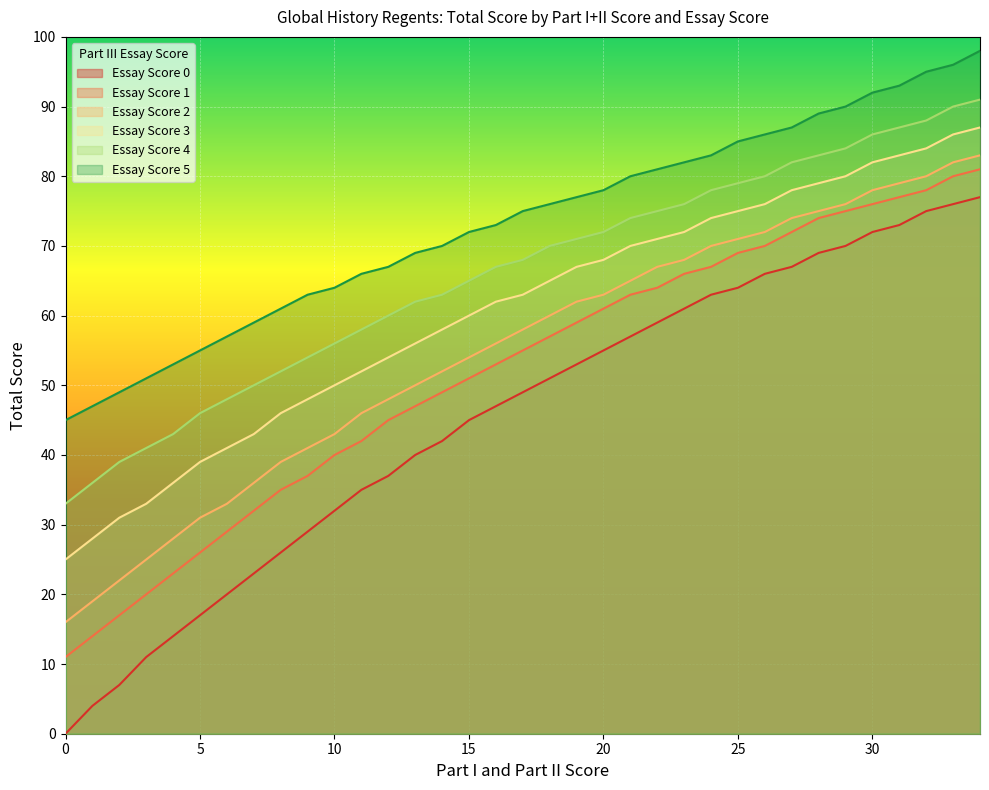

Which series has the widest spread of values?

Essay Score 0